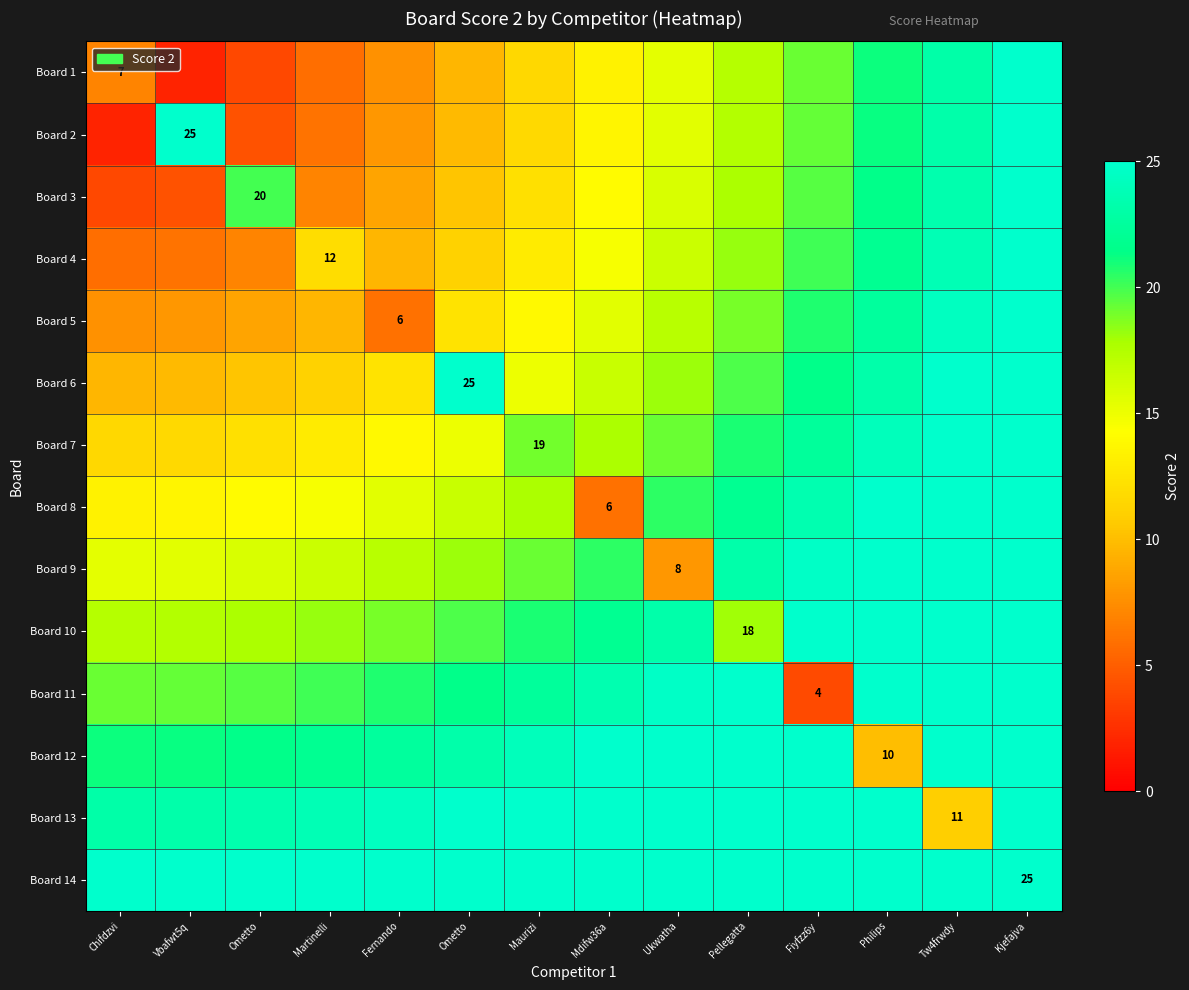

What is the spread (max minus min) of values at Ometto?

21.4